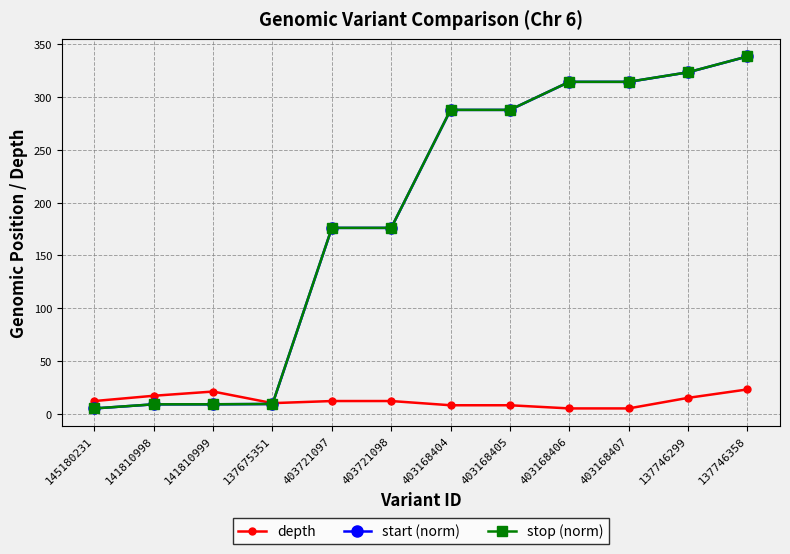

What is the label of the 1st point from the left?

145180231